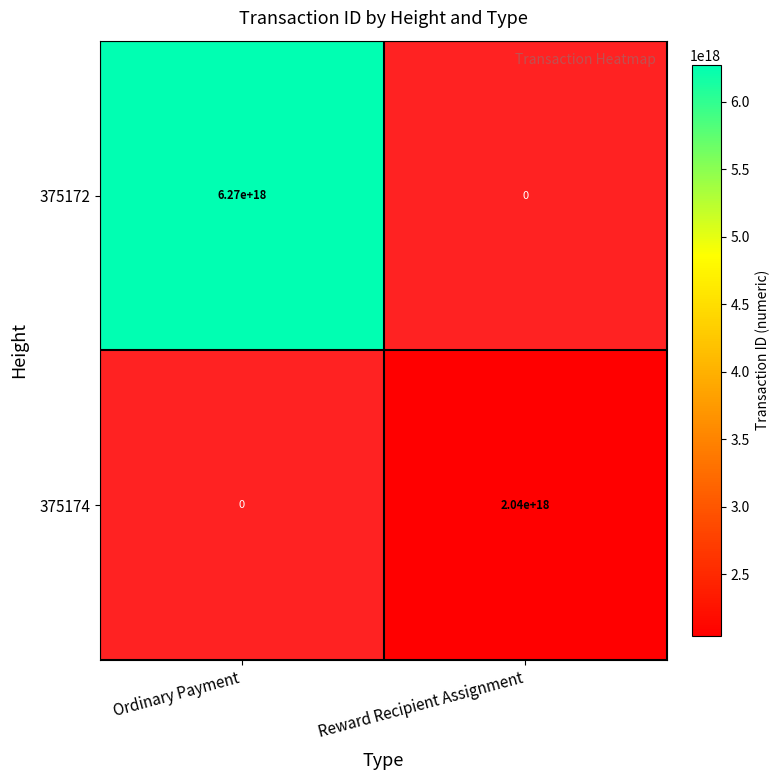

The value of 375172 at Ordinary Payment is 6270000000000000000. True or false?

True